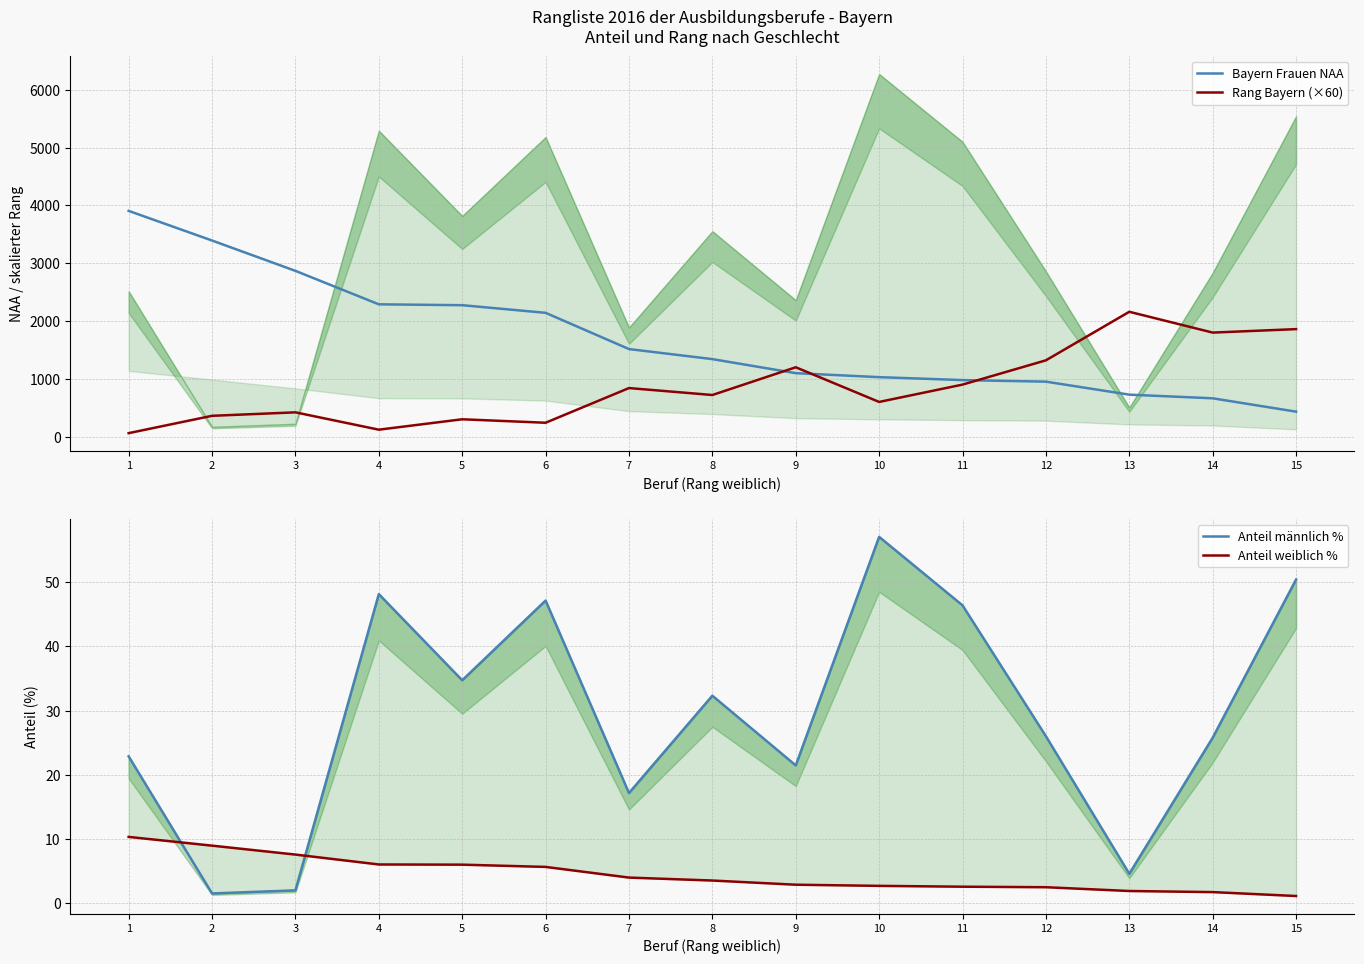

True or false: Anteil männlich % and Rang Bayern (×60) intersect in this chart.

False